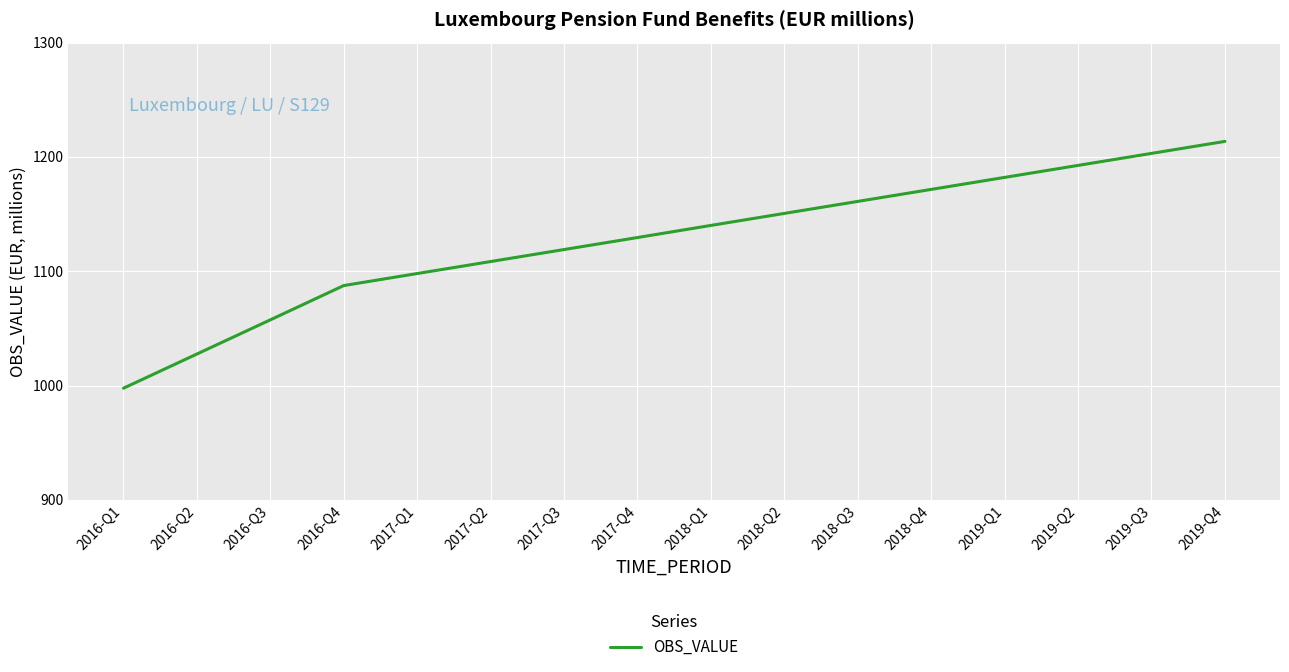

What is the smallest value displayed?

997.7